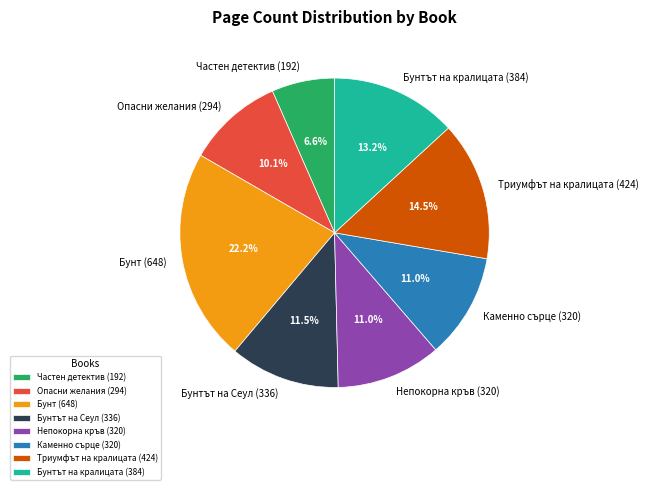

To the nearest percent, what is the difference between the largest and smallest slice percentages?

16%